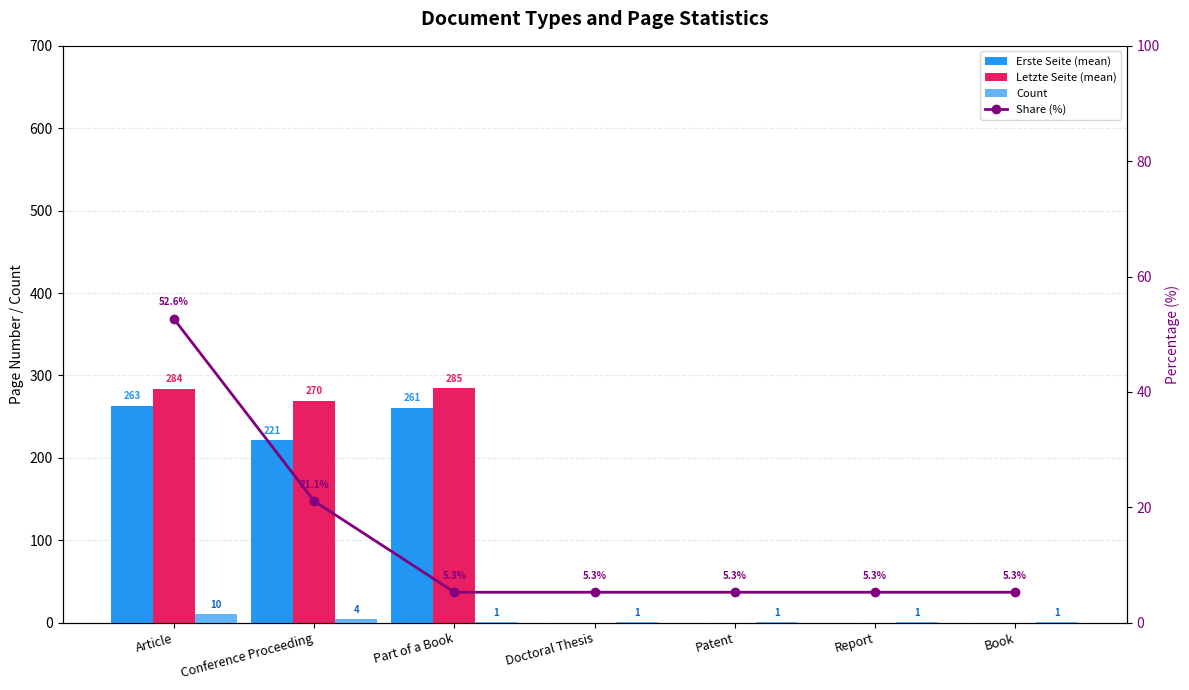

What is the label of the 2nd bar from the right?

Report